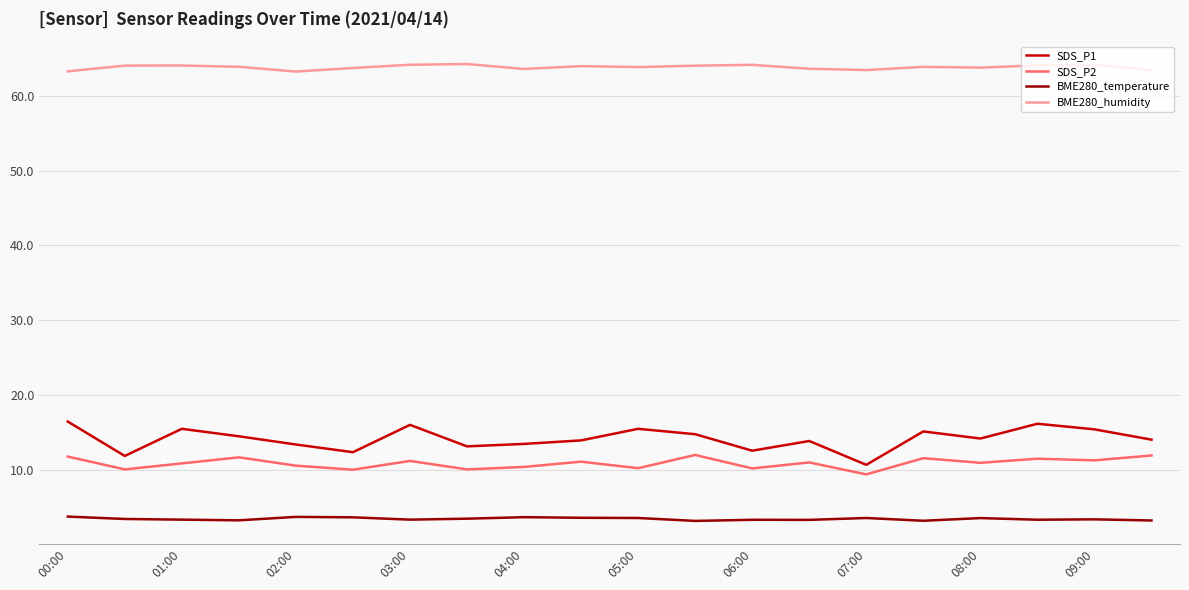

True or false: BME280_temperature and BME280_humidity cross at least once.

False